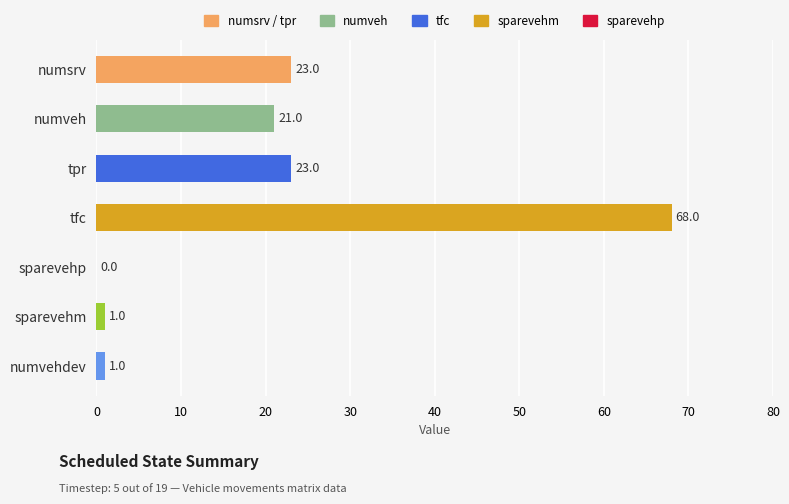

Between tpr and numvehdev, which is larger?

tpr